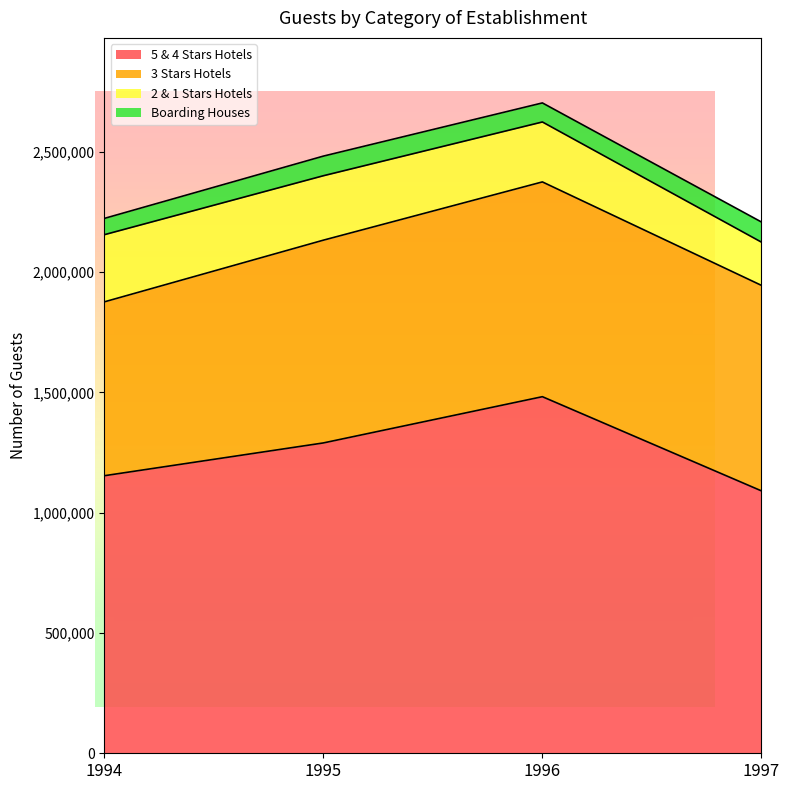

True or false: 5 & 4 Stars Hotels and Boarding Houses cross at least once.

False